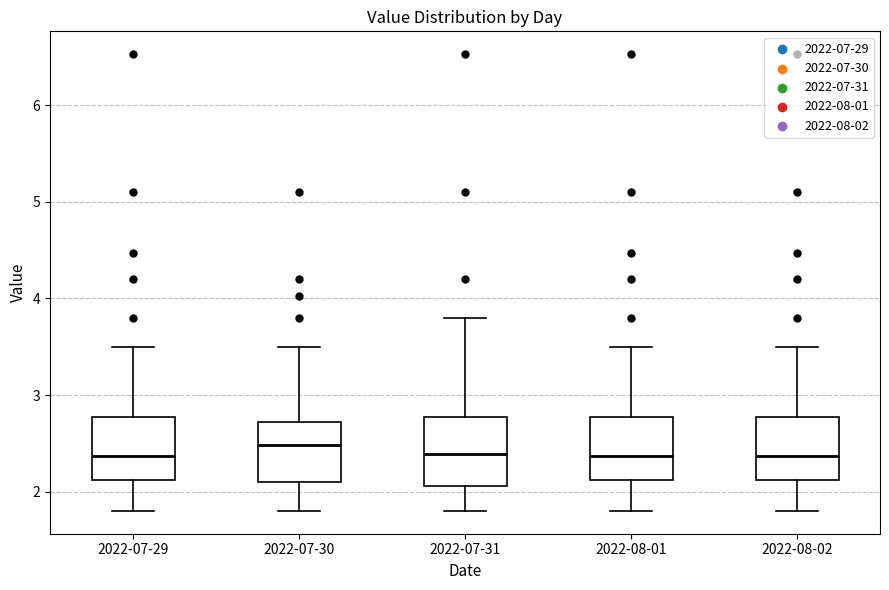

Where does the upper whisker of the box for 2022-07-29 end on the y-axis? The values are not printed on the chart, so give them approximately, as read against the axis.

3.5